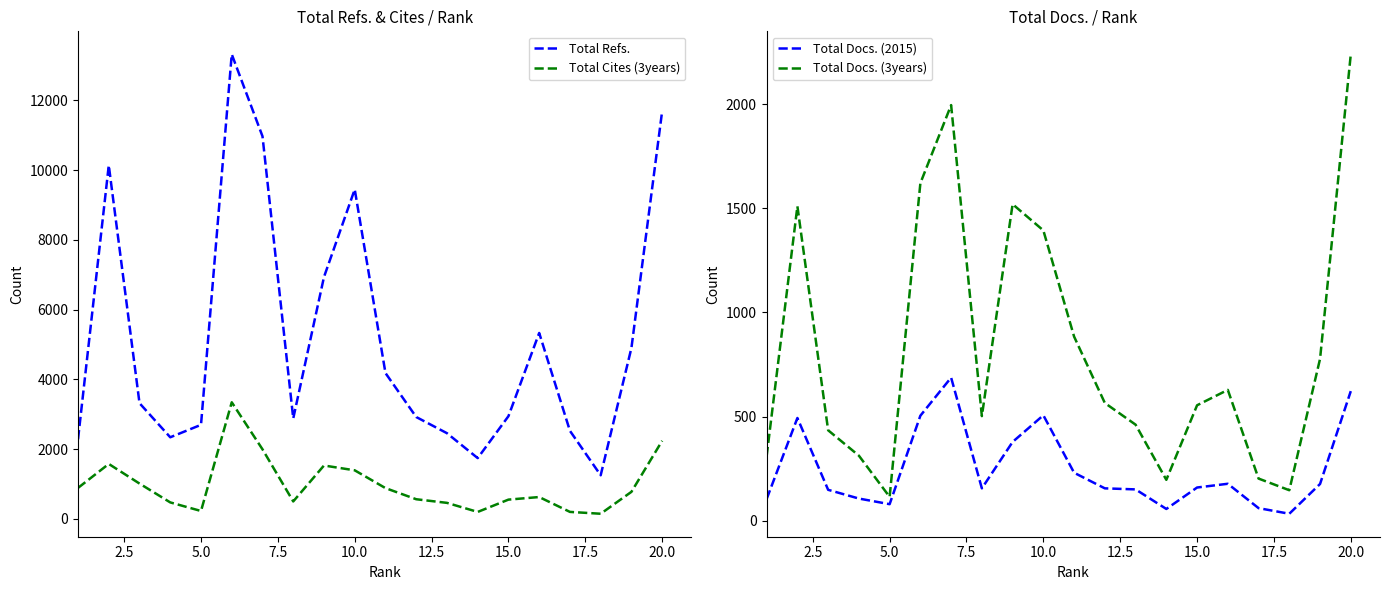

Where is the first local minimum for Total Cites (3years)?

5.0